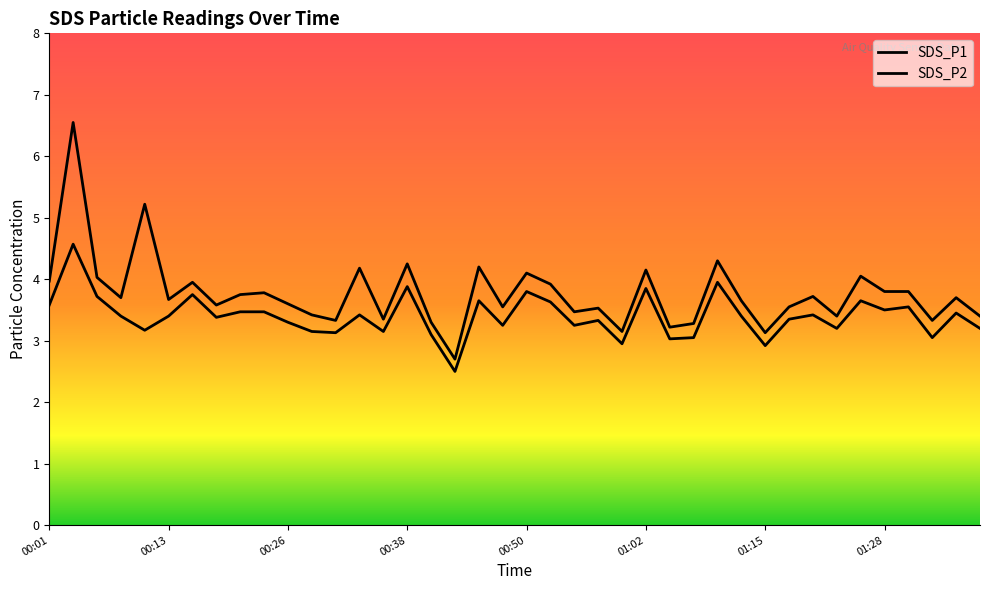

List the series in order of their peak value, lowest first.

SDS_P2, SDS_P1